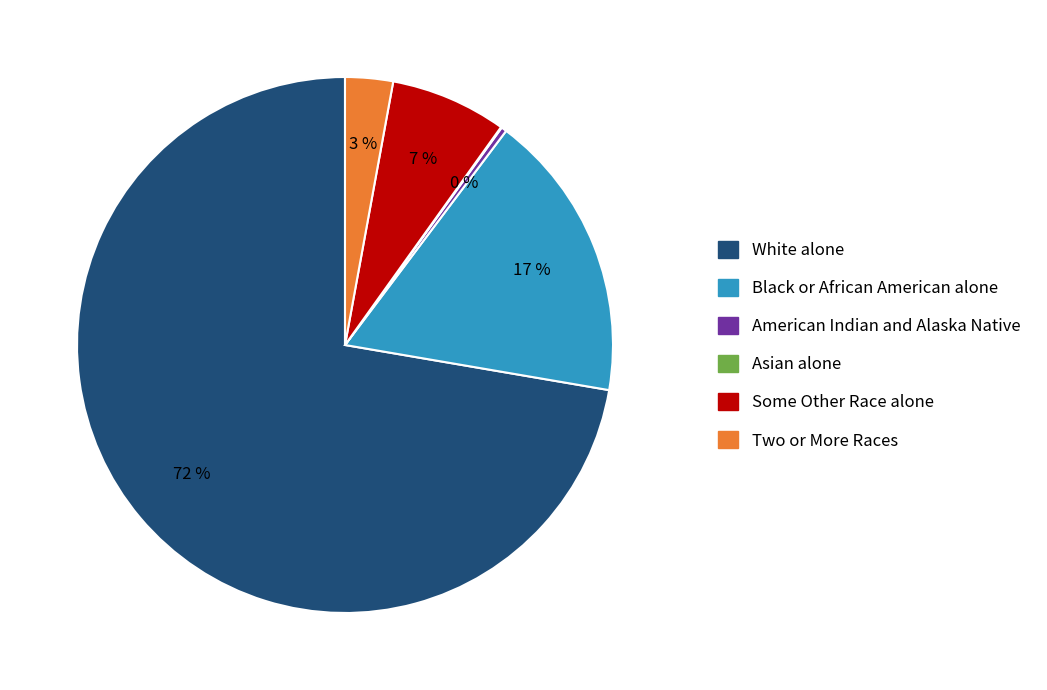

Combined, do White alone and Some Other Race alone account for over 50%?

Yes